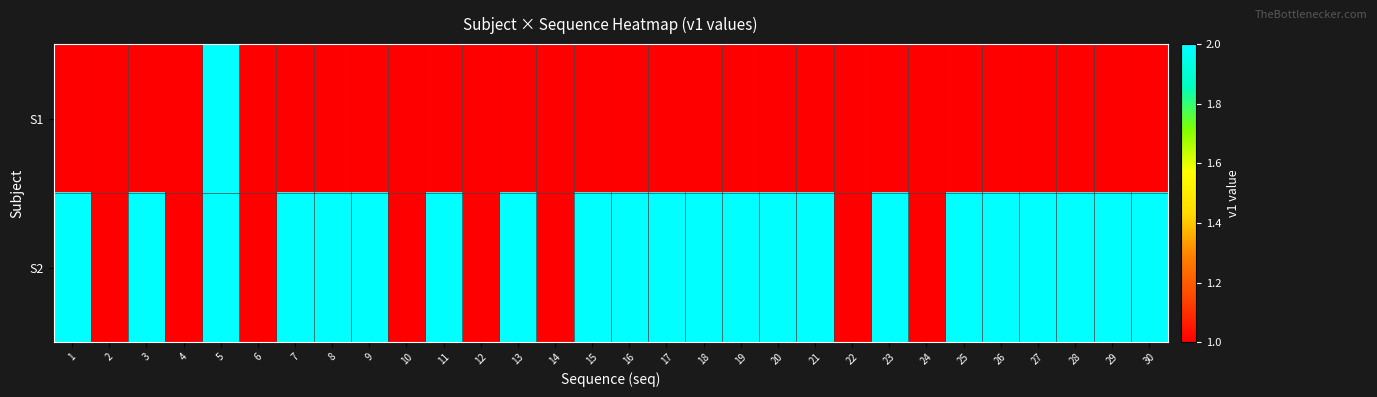

Between 17 and 11, which is larger?

17